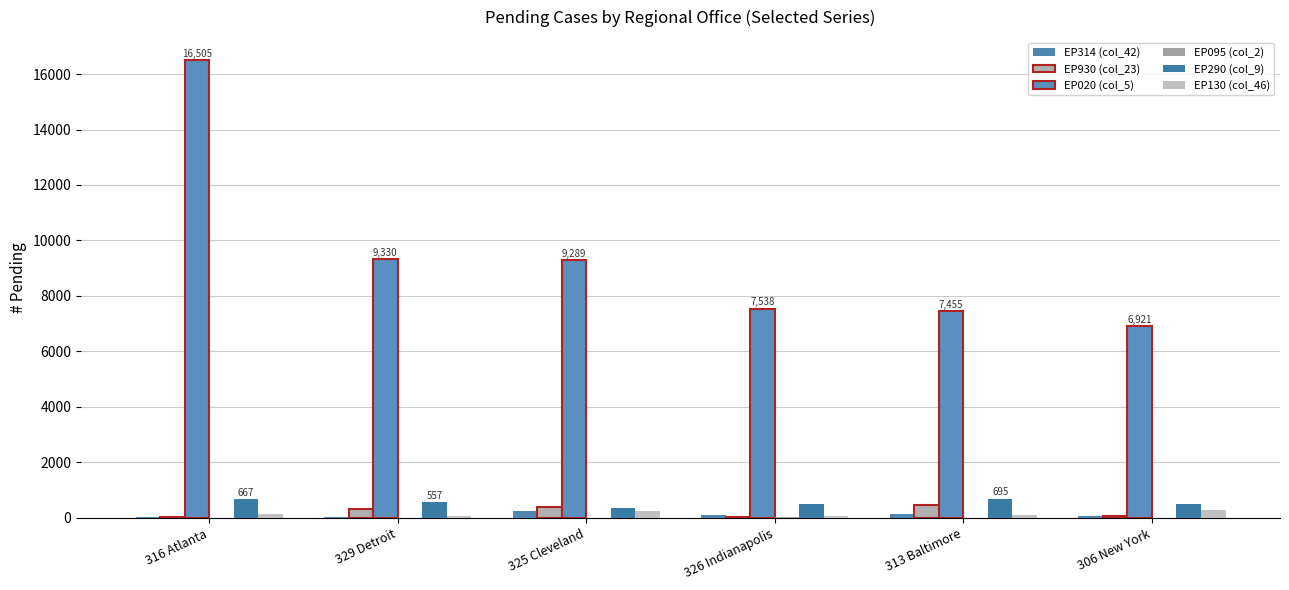

At how many categories does at least one series exceed 2037?

6